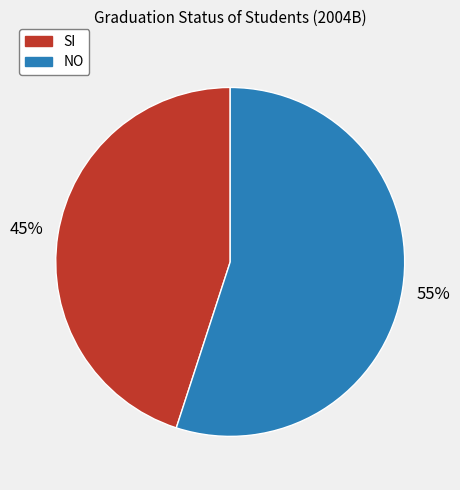

True or false: SI accounts for 51% of the total.

False